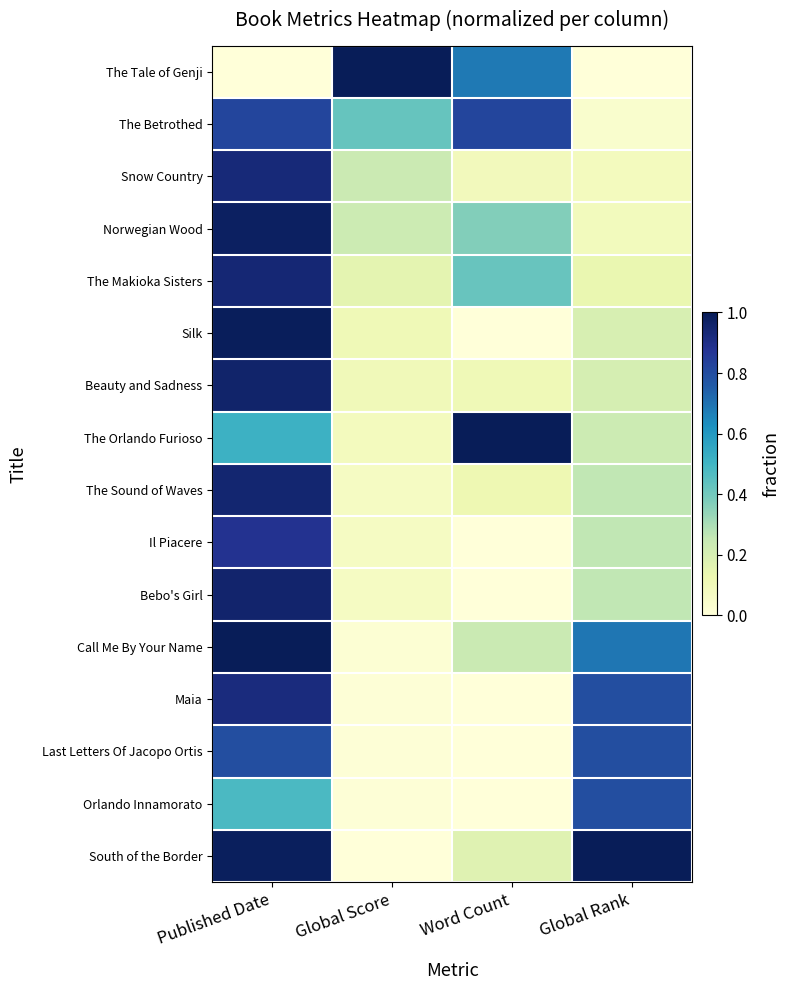

Reading left to right, list all the values displayed in this chart.

The Tale of Genji: Published Date=0.0	Global Score=1.0	Word Count=0.7	Global Rank=0.0
The Betrothed: Published Date=0.8	Global Score=0.4	Word Count=0.8	Global Rank=0.0
Snow Country: Published Date=0.9	Global Score=0.2	Word Count=0.1	Global Rank=0.1
Norwegian Wood: Published Date=1.0	Global Score=0.2	Word Count=0.4	Global Rank=0.1
The Makioka Sisters: Published Date=0.9	Global Score=0.2	Word Count=0.4	Global Rank=0.1
Silk: Published Date=1.0	Global Score=0.1	Word Count=0.0	Global Rank=0.2
Beauty and Sadness: Published Date=1.0	Global Score=0.1	Word Count=0.1	Global Rank=0.2
The Orlando Furioso: Published Date=0.5	Global Score=0.1	Word Count=1.0	Global Rank=0.2
The Sound of Waves: Published Date=0.9	Global Score=0.1	Word Count=0.1	Global Rank=0.3
Il Piacere: Published Date=0.9	Global Score=0.1	Word Count=0.0	Global Rank=0.3
Bebo's Girl: Published Date=1.0	Global Score=0.1	Word Count=0.0	Global Rank=0.3
Call Me By Your Name: Published Date=1.0	Global Score=0.0	Word Count=0.2	Global Rank=0.7
Maia: Published Date=0.9	Global Score=0.0	Word Count=0.0	Global Rank=0.8
Last Letters Of Jacopo Ortis: Published Date=0.8	Global Score=0.0	Word Count=0.0	Global Rank=0.8
Orlando Innamorato: Published Date=0.5	Global Score=0.0	Word Count=0.0	Global Rank=0.8
South of the Border: Published Date=1.0	Global Score=0.0	Word Count=0.2	Global Rank=1.0